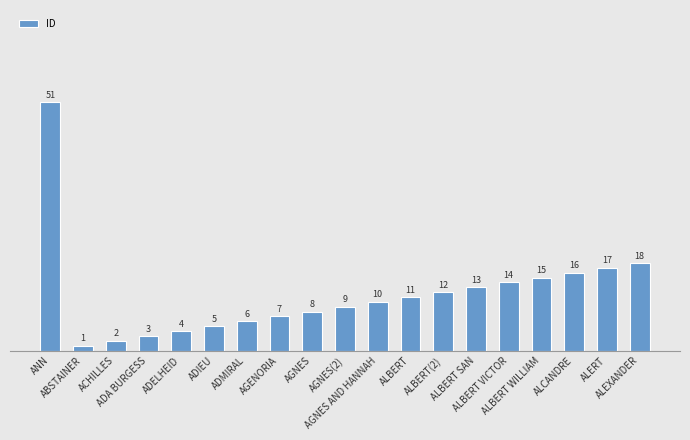

At which label does the data first exceed 10?

ANN